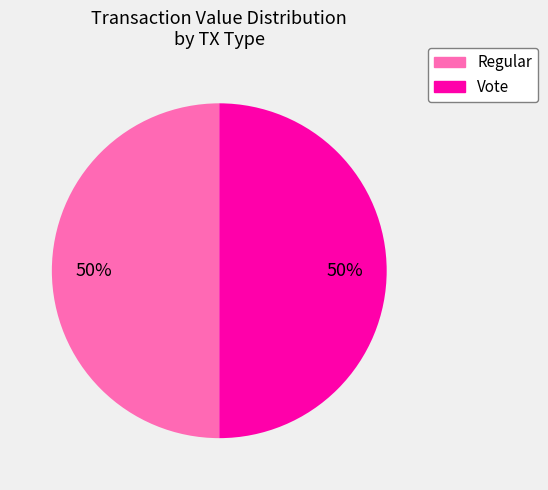

To the nearest percent, what is the average slice percentage?

50%